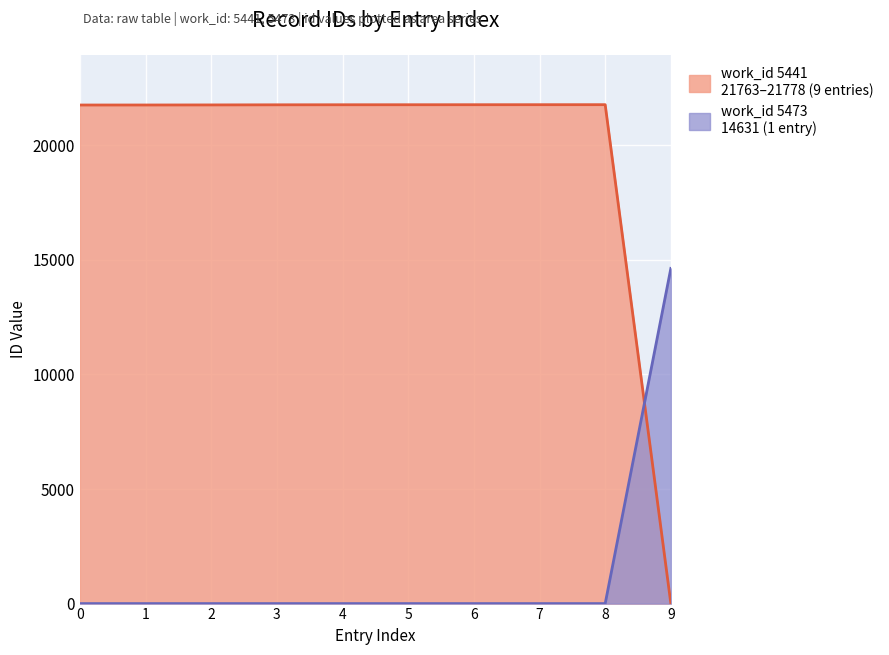

Count the number of categories in the chart.

10